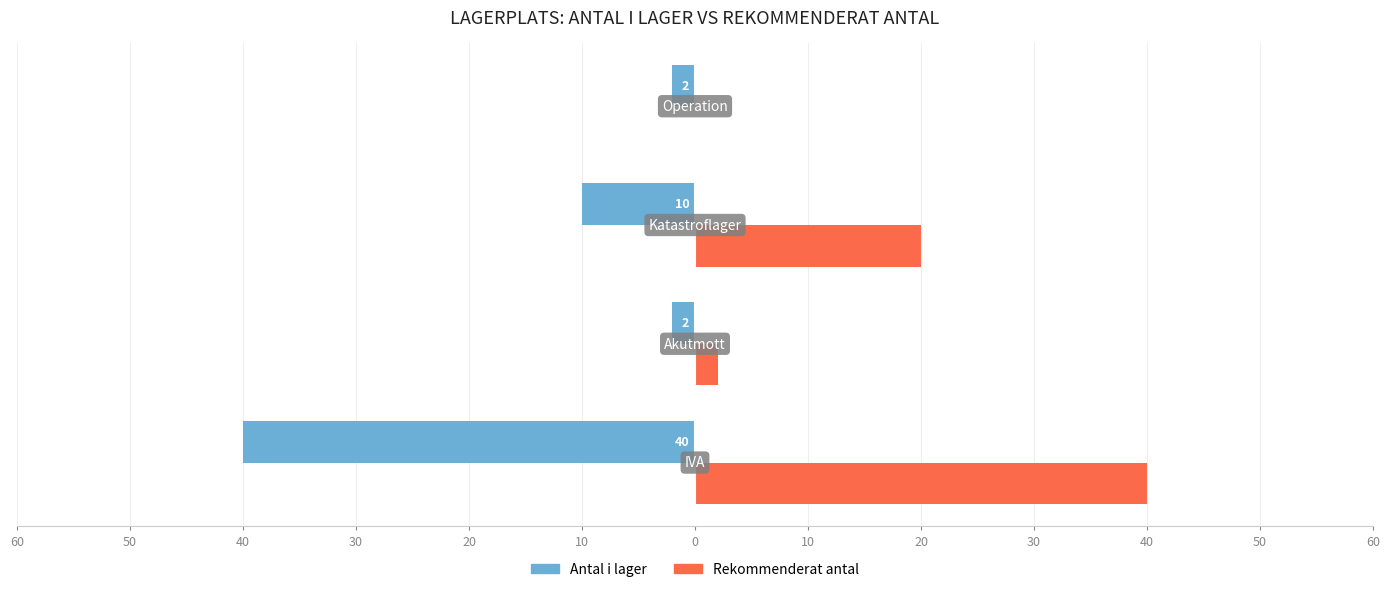

What are all the series names shown in the legend?

Antal i lager, Rekommenderat antal